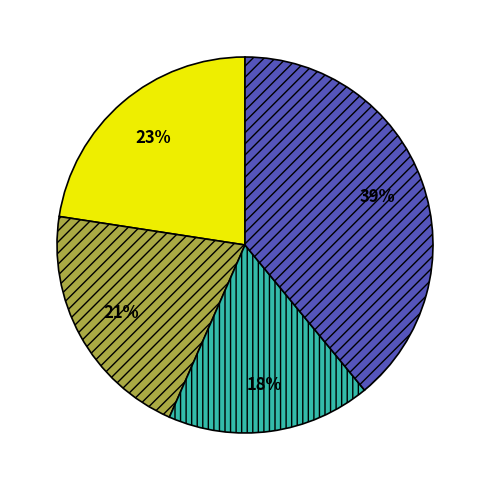

To the nearest percent, what is the difference between the largest and smallest slice percentages?

21%